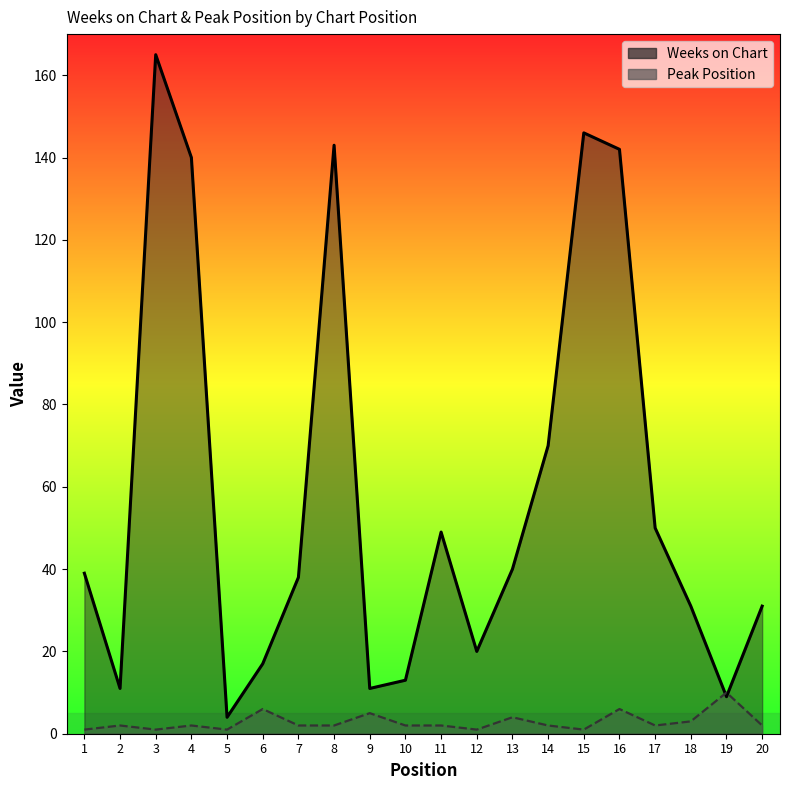

Where is the first local maximum for Weeks on Chart?

3